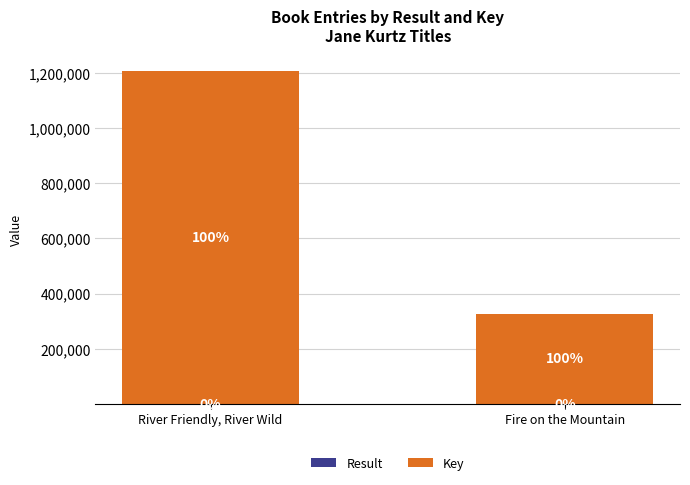

Is it true that Key equals 326736 at Fire on the Mountain?

True